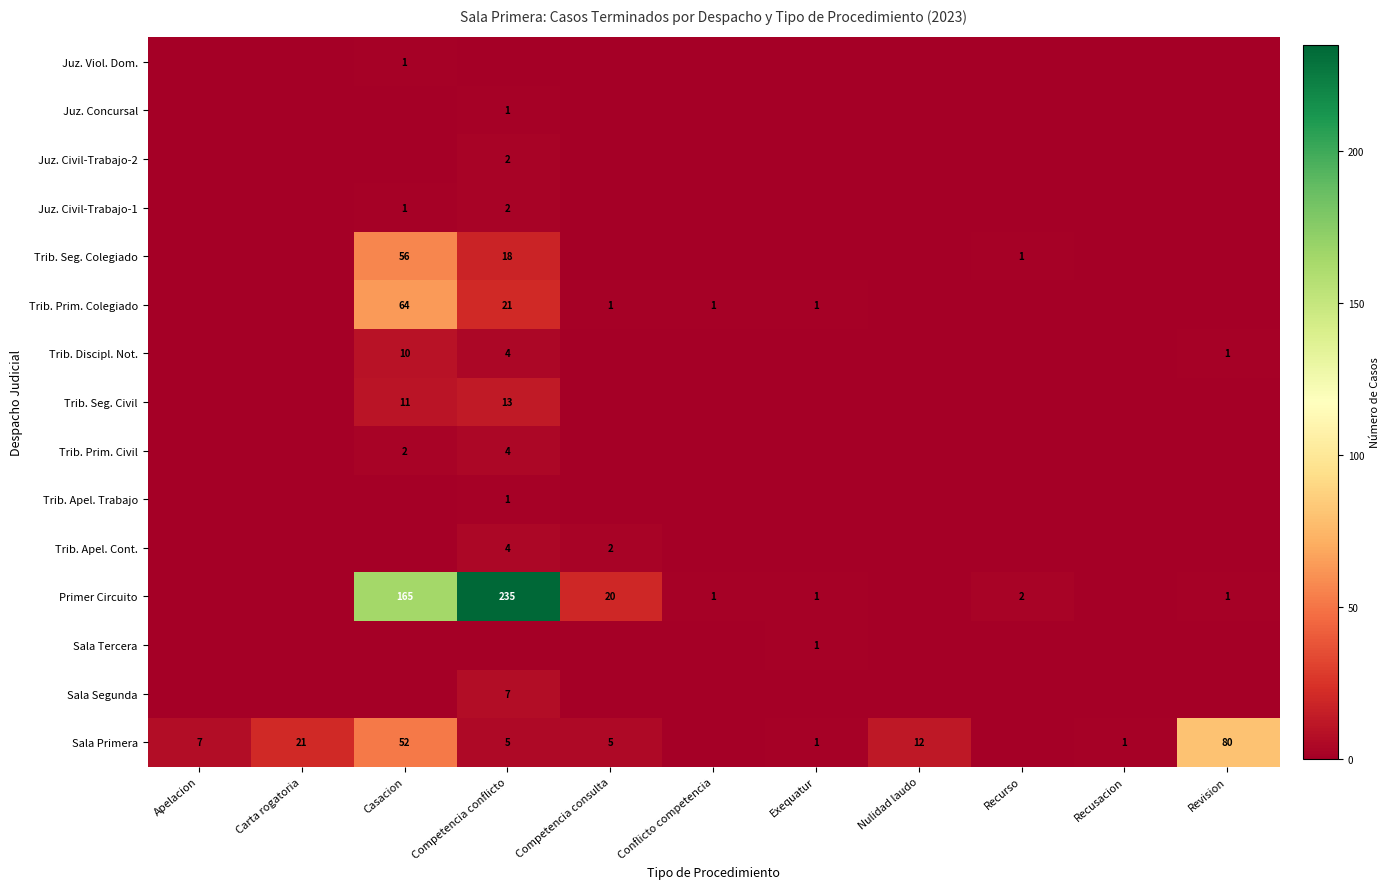

Is it true that Trib. Prim. Civil equals 3 at Casacion?

False